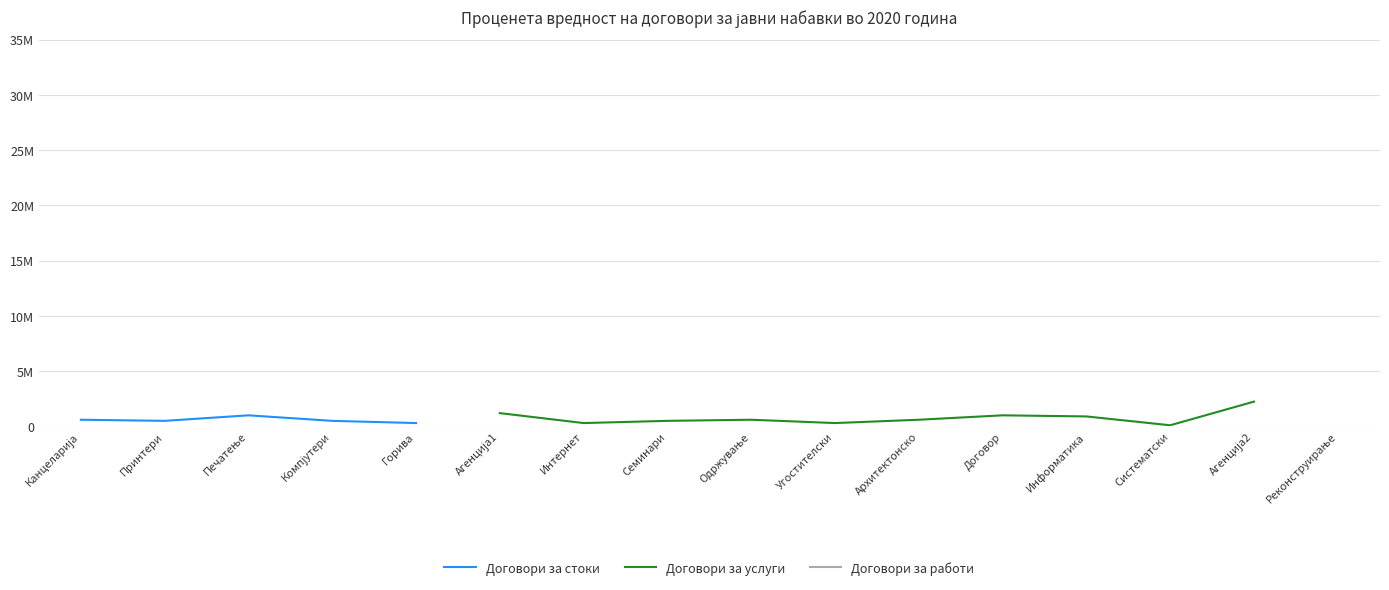

At which label does Договори за стоки reach its minimum?

Горива